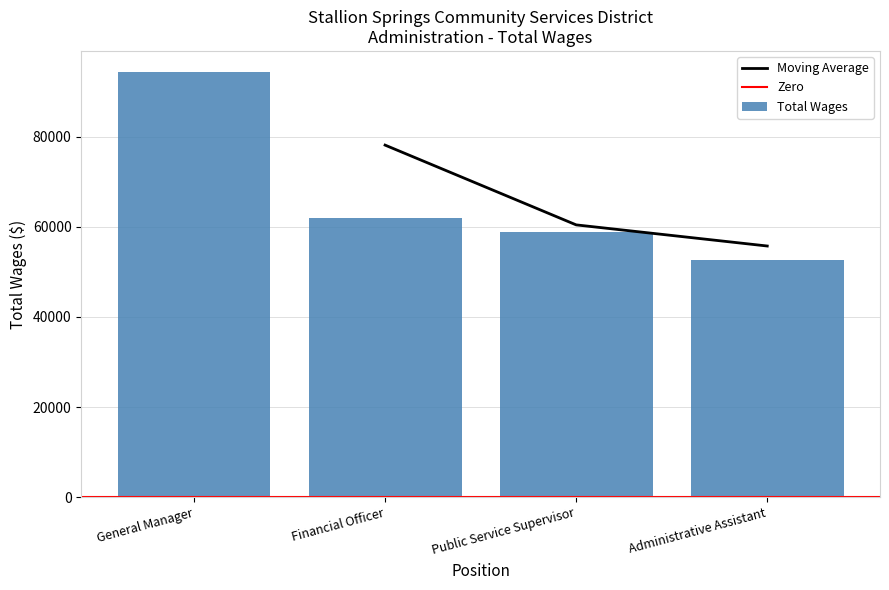

Which category has the highest value across all series?

General Manager